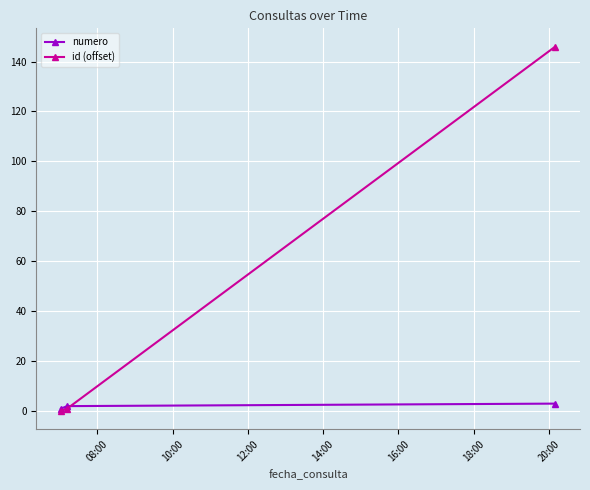

List the series in order of their overall mean, highest first.

id (offset), numero